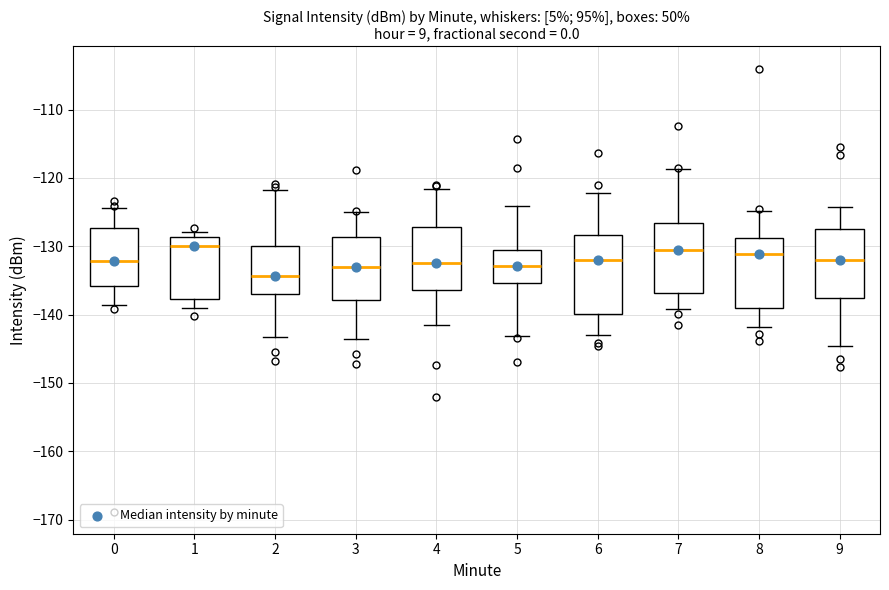

Reading left to right, transcribe this box plot: for each box, give where its median line is, the range the box spans, and where its two whiskers end, as read against the y-axis. The values are not printed on the chart, so give them approximately, as read against the axis.

0: median -132, box -136 to -127, whiskers -139 to -124
1: median -130, box -138 to -129, whiskers -139 to -128
2: median -134, box -137 to -130, whiskers -143 to -122
3: median -133, box -138 to -129, whiskers -144 to -125
4: median -132, box -136 to -127, whiskers -142 to -122
5: median -133, box -135 to -130, whiskers -143 to -124
6: median -132, box -140 to -128, whiskers -143 to -122
7: median -131, box -137 to -127, whiskers -139 to -119
8: median -131, box -139 to -129, whiskers -142 to -125
9: median -132, box -138 to -128, whiskers -145 to -124